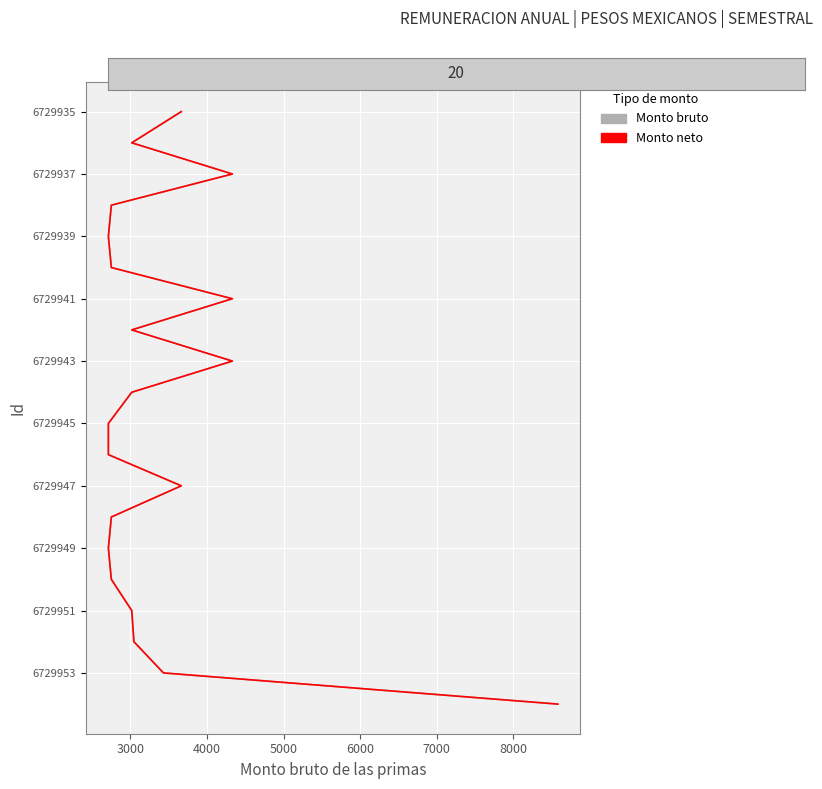

Is it true that Monto bruto de las primas equals 2 at 4000?

True